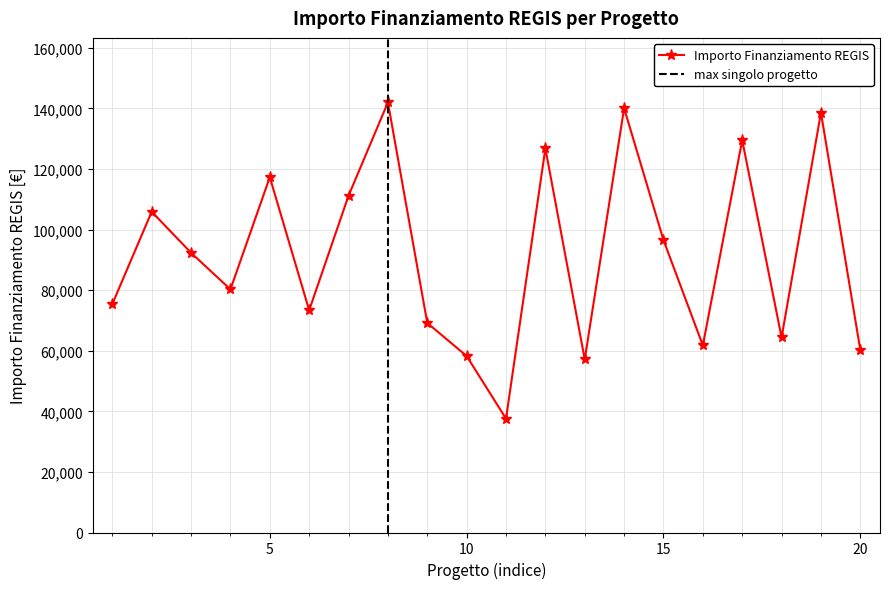

Is this an area chart (filled region under the line)?

No